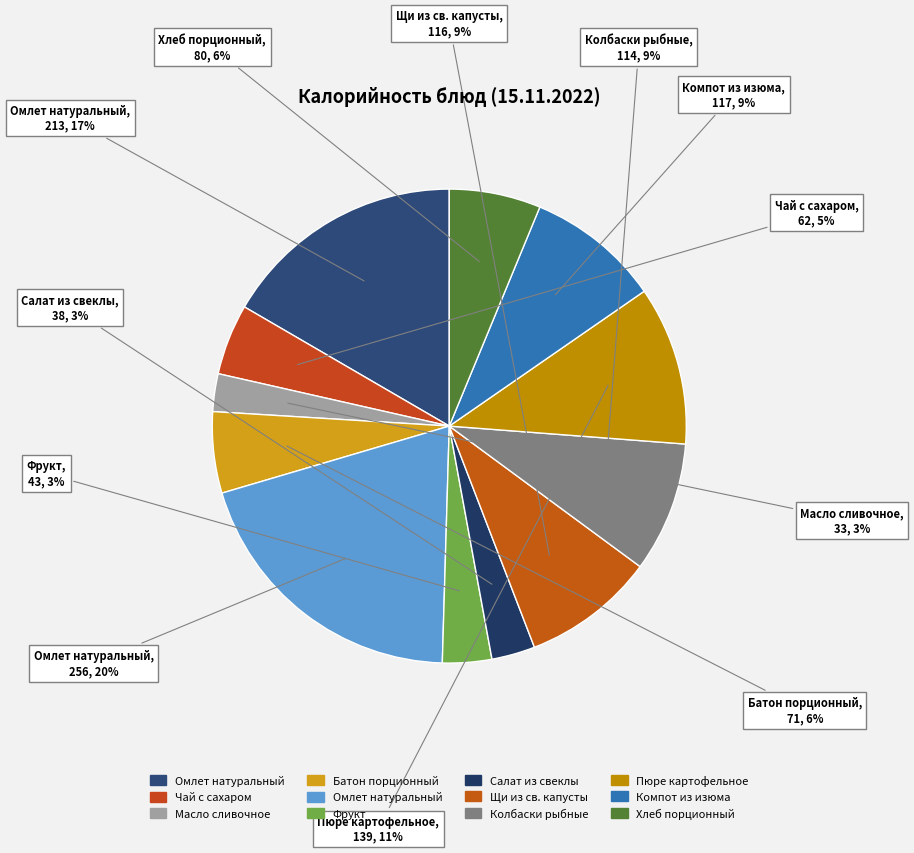

Count the number of slices in the pie.

12